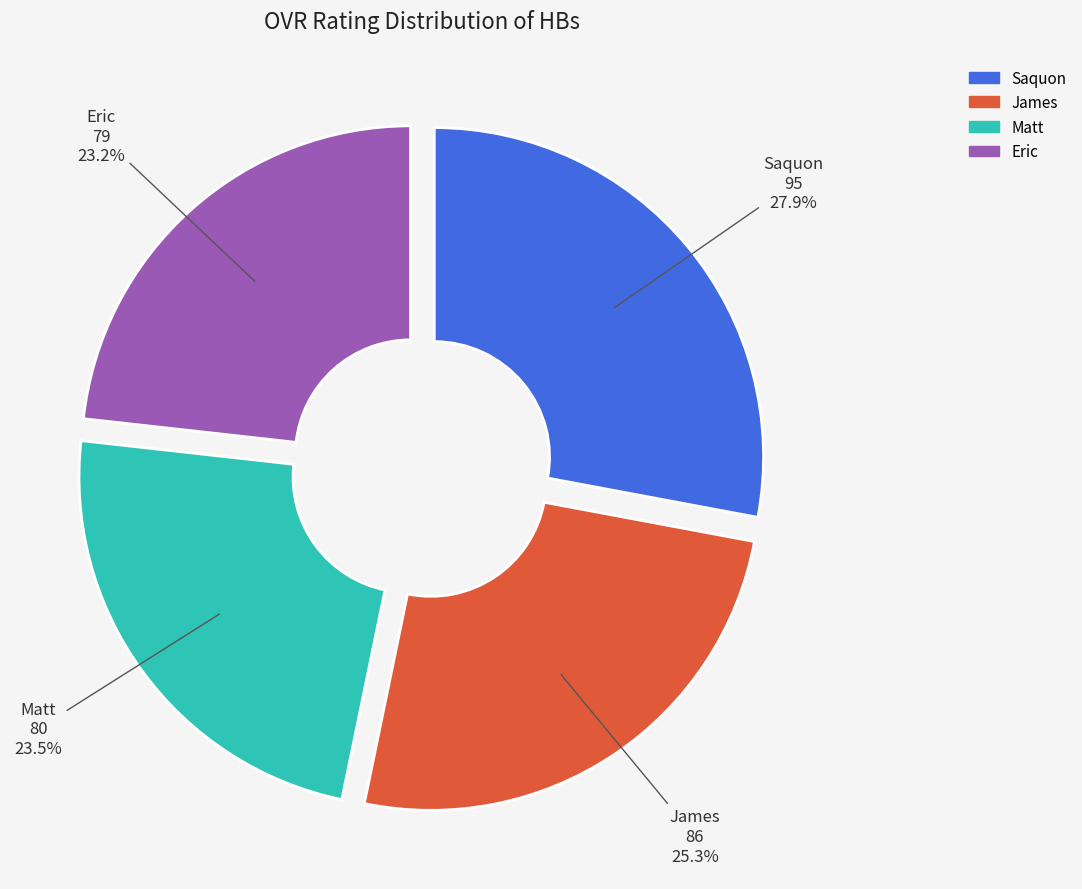

Which category has the biggest portion of the pie?

Saquon